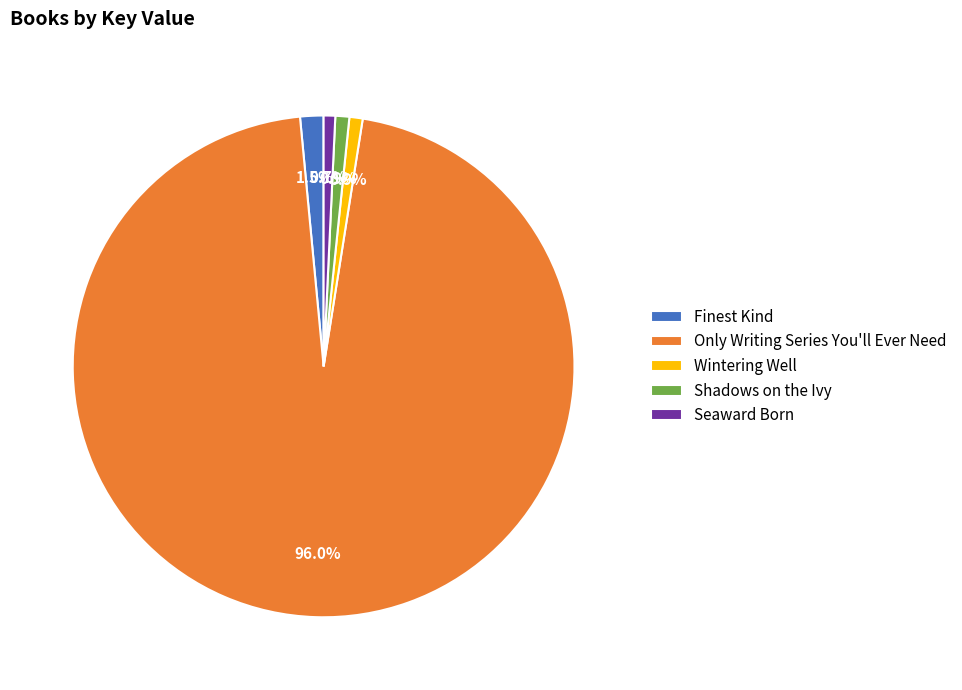

Which category has the biggest portion of the pie?

Only Writing Series You'll Ever Need